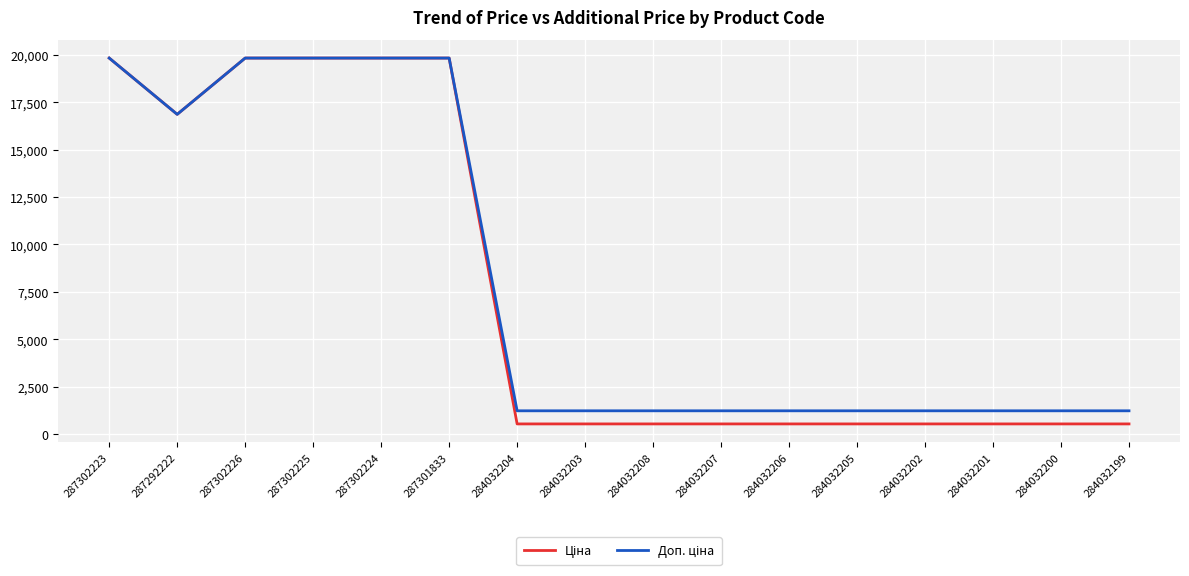

What is the total value across all series at 287301833?

39662.1